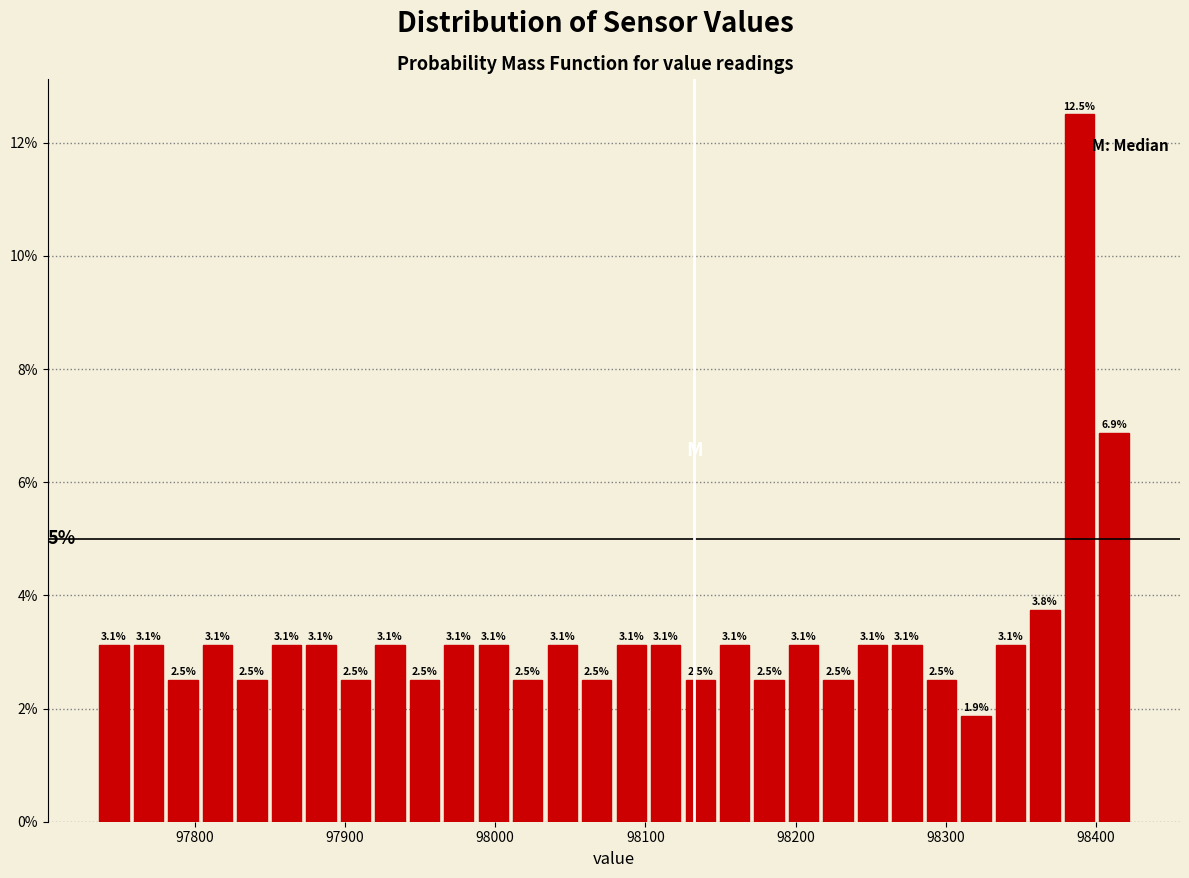

Around what value on the x-axis is the tallest bar? Give the approximate position of its centre, as read against the axis.

98390